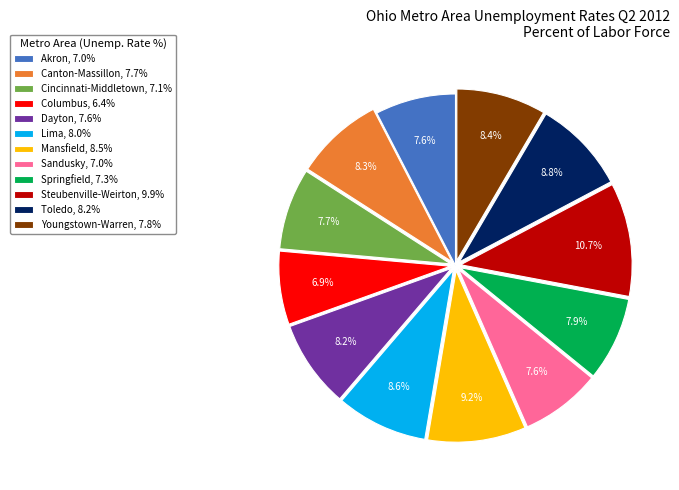

How many segments does this pie chart have?

12